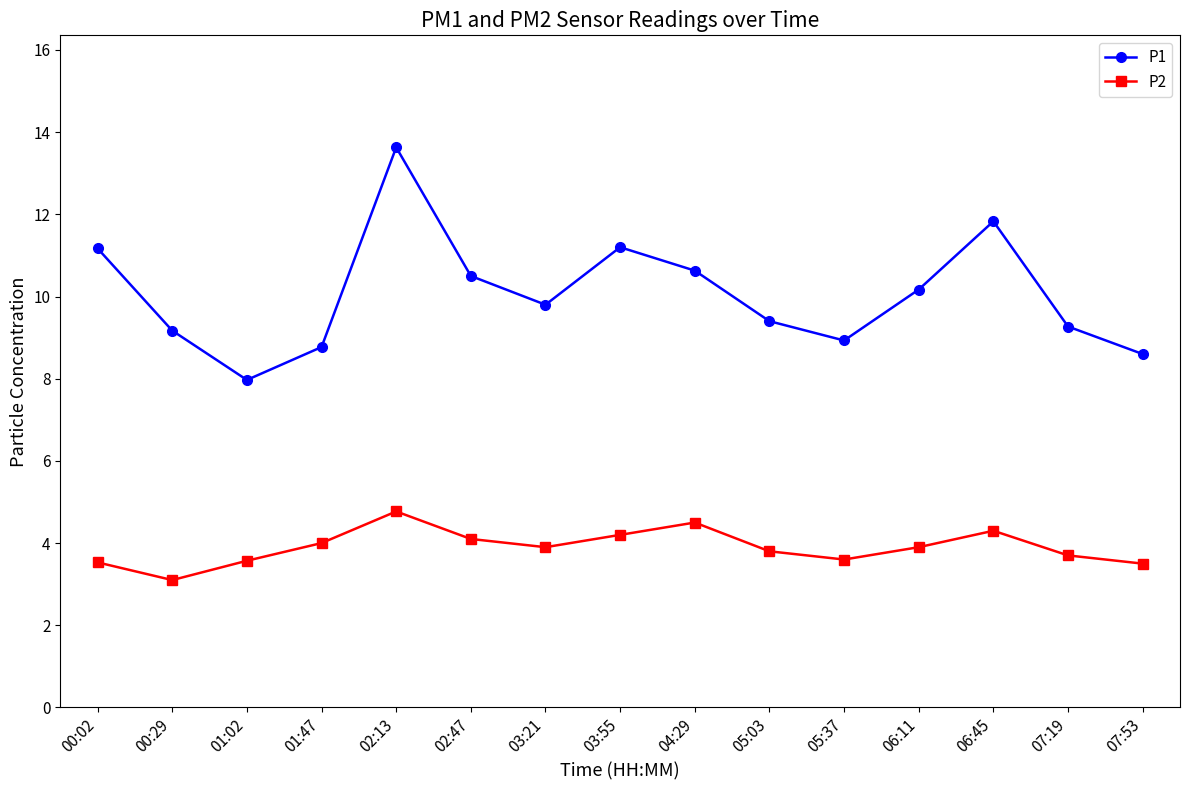

True or false: P1 and P2 cross at least once.

False